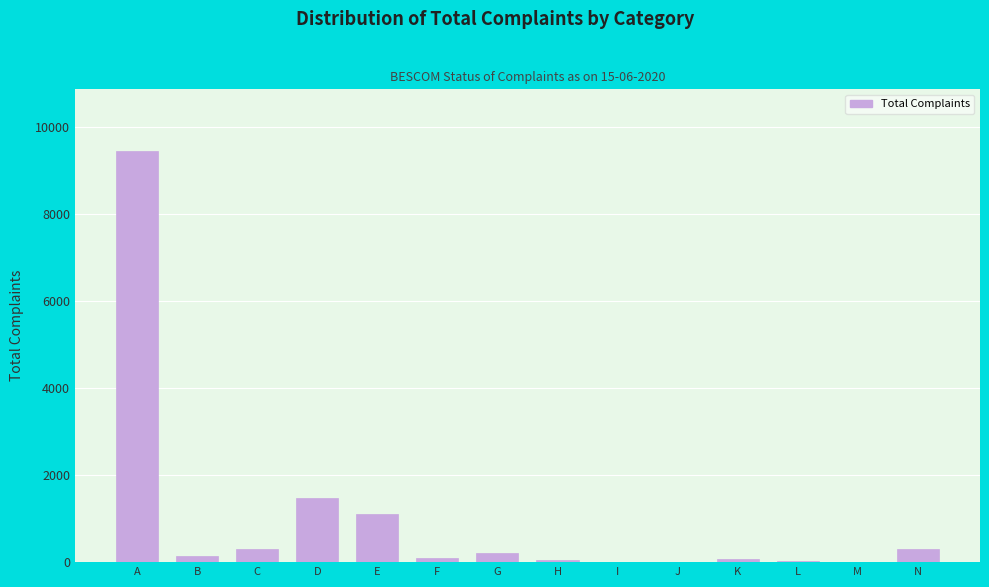

What is the change in value from A to E?

-8353